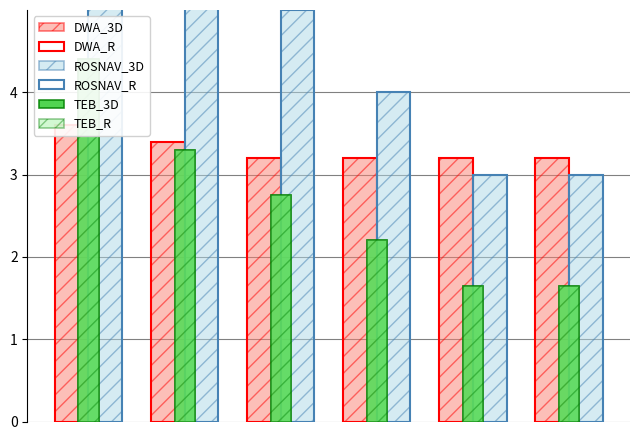

At how many categories does at least one series exceed 4?

3